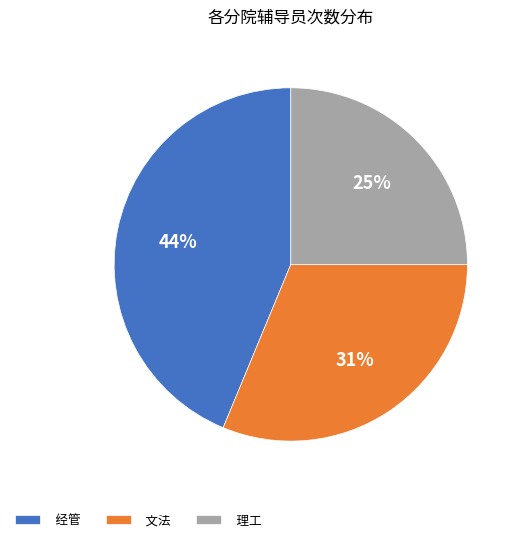

True or false: 理工 accounts for 25% of the total.

True